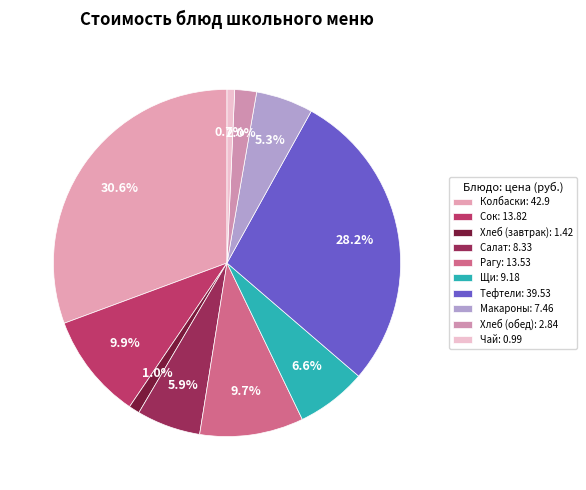

Count the number of slices in the pie.

10